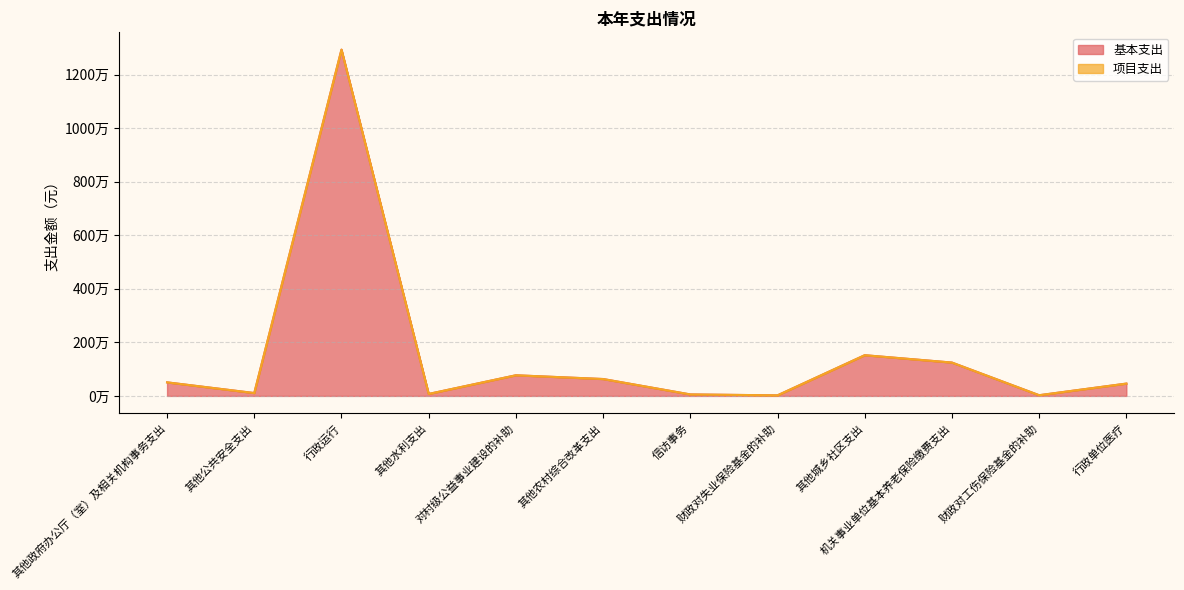

At which label does the data first exceed 505656?

行政运行